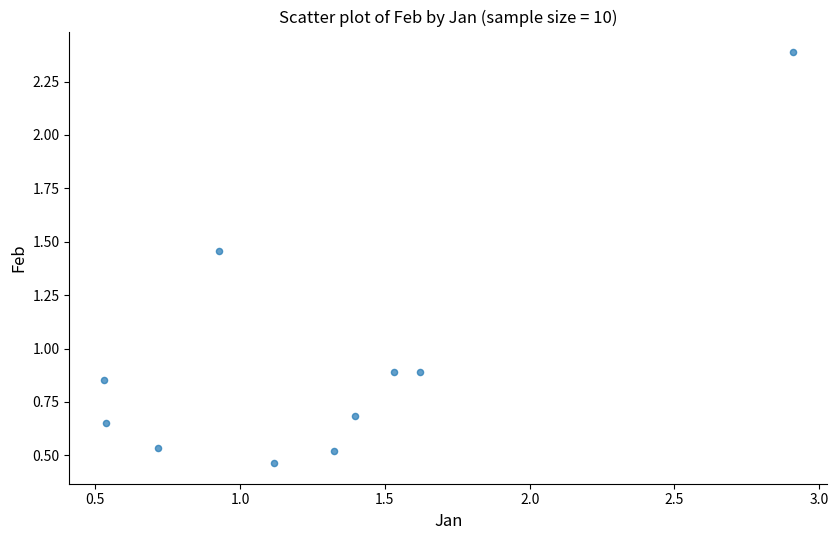

What is the range of Y values (max minus min)?

1.9